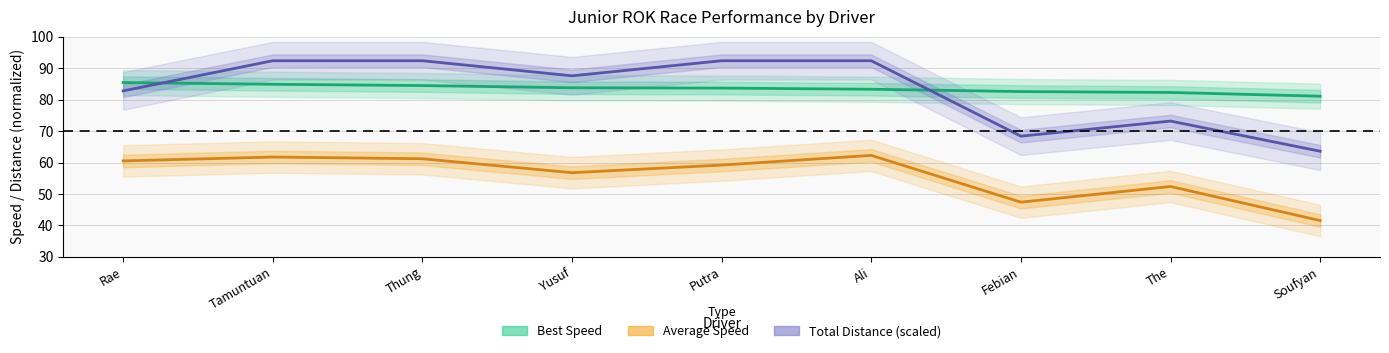

How many lines are shown in the chart?

3